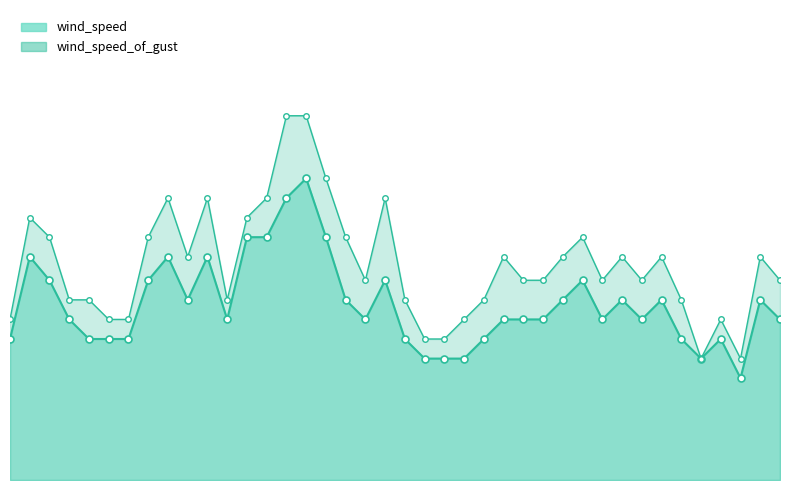

How many interior local peaks does the wind_speed_line series have?

10